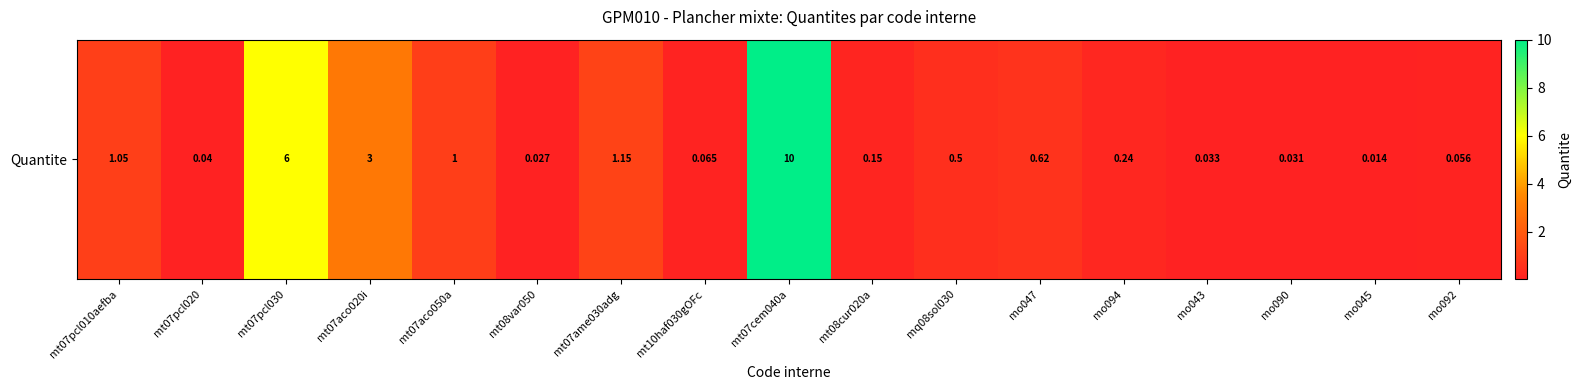

Reading left to right, transcribe all the data shown in this chart.

mt07pcl010aefba=1.1	mt07pcl020=0.0	mt07pcl030=6.0	mt07aco020i=3.0	mt07aco050a=1.0	mt08var050=0.0	mt07ame030adg=1.1	mt10haf030gOFc=0.1	mt07cem040a=10.0	mt08cur020a=0.1	mq08sol030=0.5	mo047=0.6	mo094=0.2	mo043=0.0	mo090=0.0	mo045=0.0	mo092=0.1